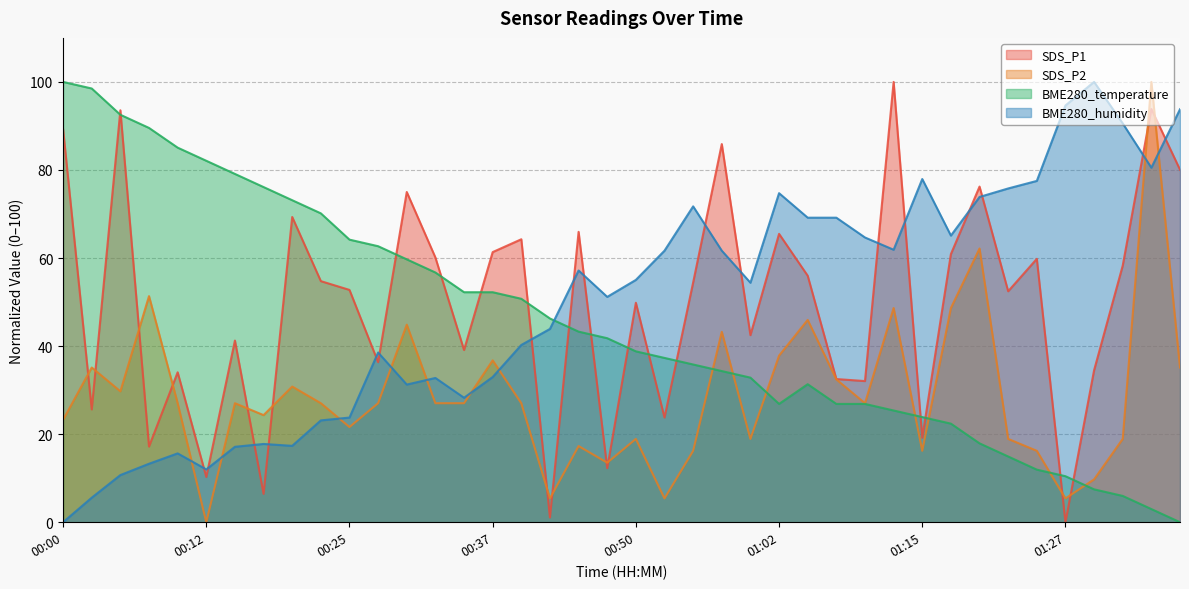

Reading left to right, list all the values displayed in this chart.

SDS_P1: 89.3	25.6	93.6	17.2	34.0	10.3	41.3	6.4	69.3	54.8	52.8	36.3	75.0	60.1	39.1	61.3	64.3	1.1	66.0	12.3	49.8	23.8	54.4	85.9	42.5	65.5	56.0	32.5	32.1	100.0	19.2	60.9	76.2	52.5	59.8	0.0	34.5	58.3	93.9	80.1
SDS_P2: 23.2	35.1	29.7	51.4	27.0	0.0	27.0	24.3	30.8	27.0	21.6	27.0	44.9	27.0	27.0	36.8	27.0	5.4	17.3	13.5	18.9	5.4	16.2	43.2	18.9	37.8	45.9	32.4	27.0	48.6	16.2	48.6	62.2	18.9	16.2	5.4	9.7	18.9	100.0	35.1
BME280_temperature: 100.0	98.5	92.5	89.6	85.1	82.1	79.1	76.1	73.1	70.1	64.2	62.7	59.7	56.7	52.2	52.2	50.7	46.3	43.3	41.8	38.8	37.3	35.8	34.3	32.8	26.9	31.3	26.9	26.9	25.4	23.9	22.4	17.9	14.9	11.9	10.4	7.5	6.0	3.0	0.0
BME280_humidity: 0.0	5.6	10.7	13.3	15.6	12.0	17.1	17.8	17.3	23.1	23.8	38.5	31.3	32.8	28.3	33.0	40.3	43.9	57.2	51.2	55.0	61.7	71.7	61.7	54.4	74.7	69.2	69.2	64.7	61.9	77.9	65.1	73.9	75.8	77.5	94.6	100.0	90.6	80.5	93.8